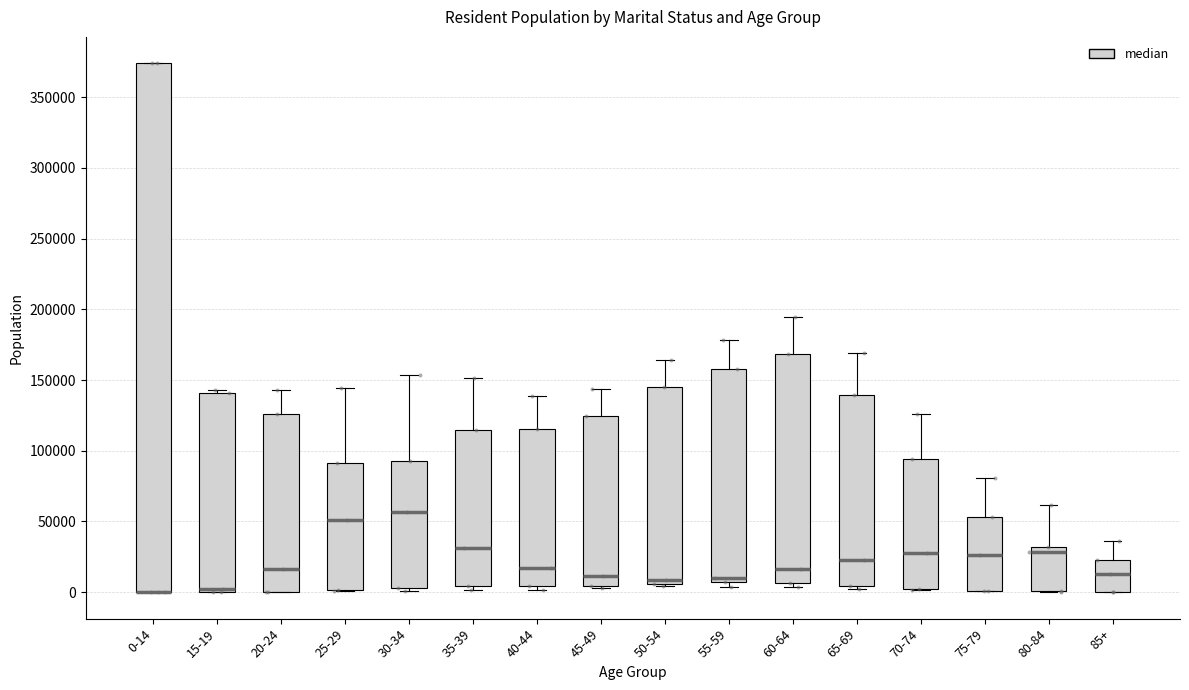

Reading left to right, transcribe this box plot: for each box, give where its median line is, the range the box spans, and where its two whiskers end, as read against the y-axis. The values are not printed on the chart, so give them approximately, as read against the axis.

0-14: median 0 (drawn on the box's lower edge), box 0 to 375000, whiskers 0 to 375000
15-19: median 0 (just above the box's lower edge), box 0 to 140000, whiskers 0 to 145000
20-24: median 15000, box 0 to 125000, whiskers 0 to 145000
25-29: median 50000, box 0 to 90000, whiskers 0 to 145000
30-34: median 55000, box 5000 to 95000, whiskers 0 to 155000
35-39: median 30000, box 5000 to 115000, whiskers 0 to 150000
40-44: median 15000, box 5000 to 115000, whiskers 0 to 140000
45-49: median 10000, box 5000 to 125000, whiskers 5000 to 145000
50-54: median 10000, box 5000 to 145000, whiskers 5000 to 165000
55-59: median 10000, box 5000 to 160000, whiskers 5000 (just below the box's lower edge) to 180000
60-64: median 15000, box 5000 to 170000, whiskers 5000 (just below the box's lower edge) to 195000
65-69: median 25000, box 5000 to 140000, whiskers 0 to 170000
70-74: median 30000, box 0 to 95000, whiskers 0 to 125000
75-79: median 25000, box 0 to 55000, whiskers 0 to 80000
80-84: median 30000 (just below the box's upper edge), box 0 to 30000, whiskers 0 to 60000
85+: median 15000, box 0 to 25000, whiskers 0 to 35000